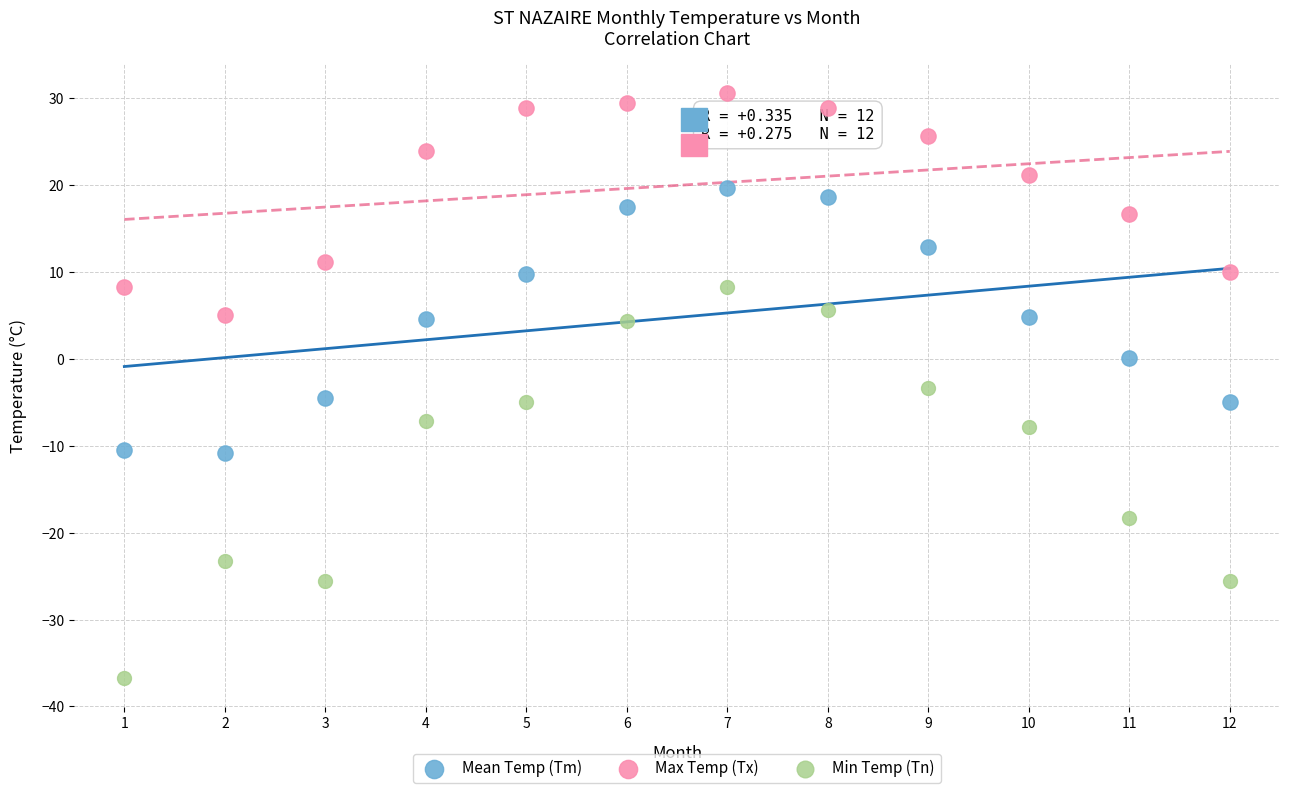

Across all data points, what is the range of Y values (max minus min)?

67.3